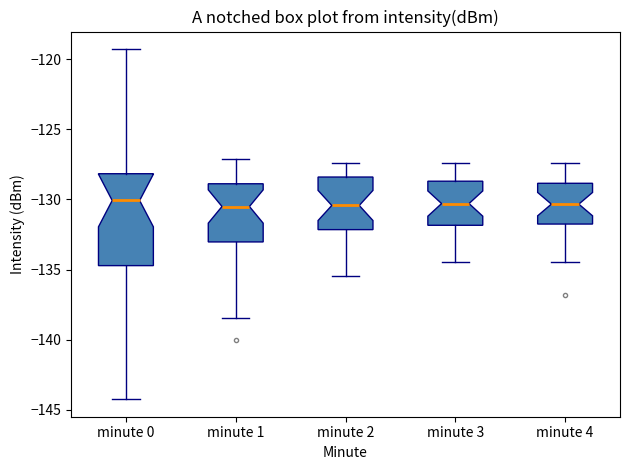

Comparing the boxes themselves (not the whiskers), which one is the tallest?

minute 0